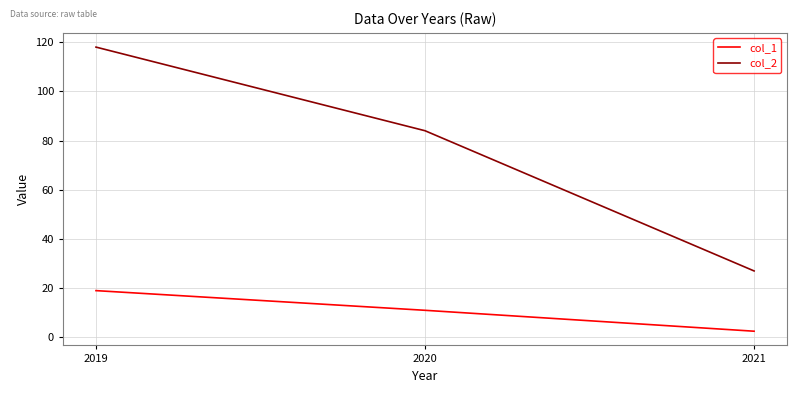

How many categories are shown in the chart?

3